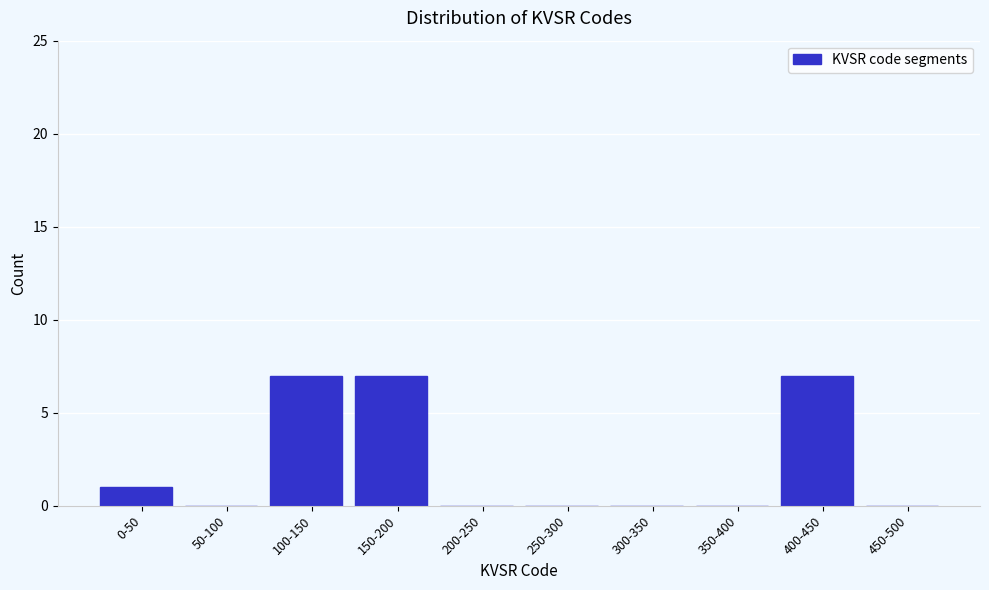

Reading left to right, list all the values displayed in this chart.

0-50=1	50-100=0	100-150=7	150-200=7	200-250=0	250-300=0	300-350=0	350-400=0	400-450=7	450-500=0